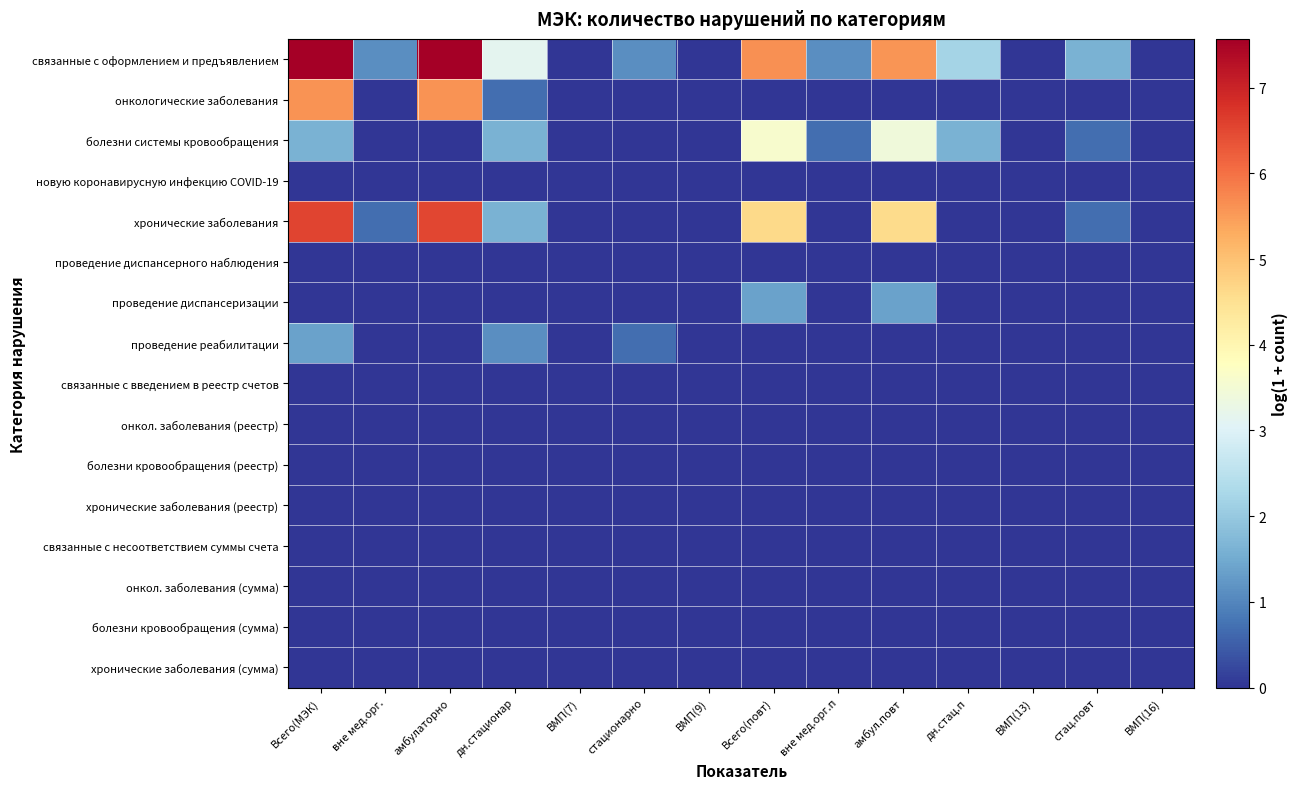

At which category is the sum across all series the highest?

Всего(МЭК)